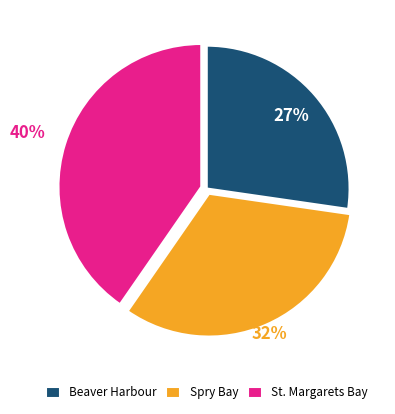

Which has a higher value, Spry Bay or St. Margarets Bay?

St. Margarets Bay